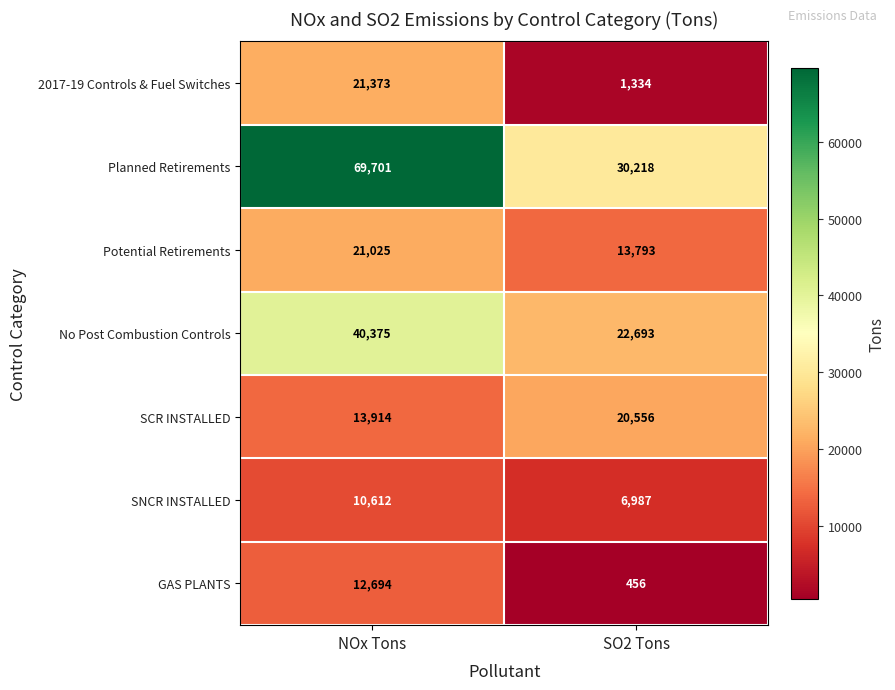

The 2017-19 Controls & Fuel Switches series shows 1334 at SO2 Tons. True or false?

True